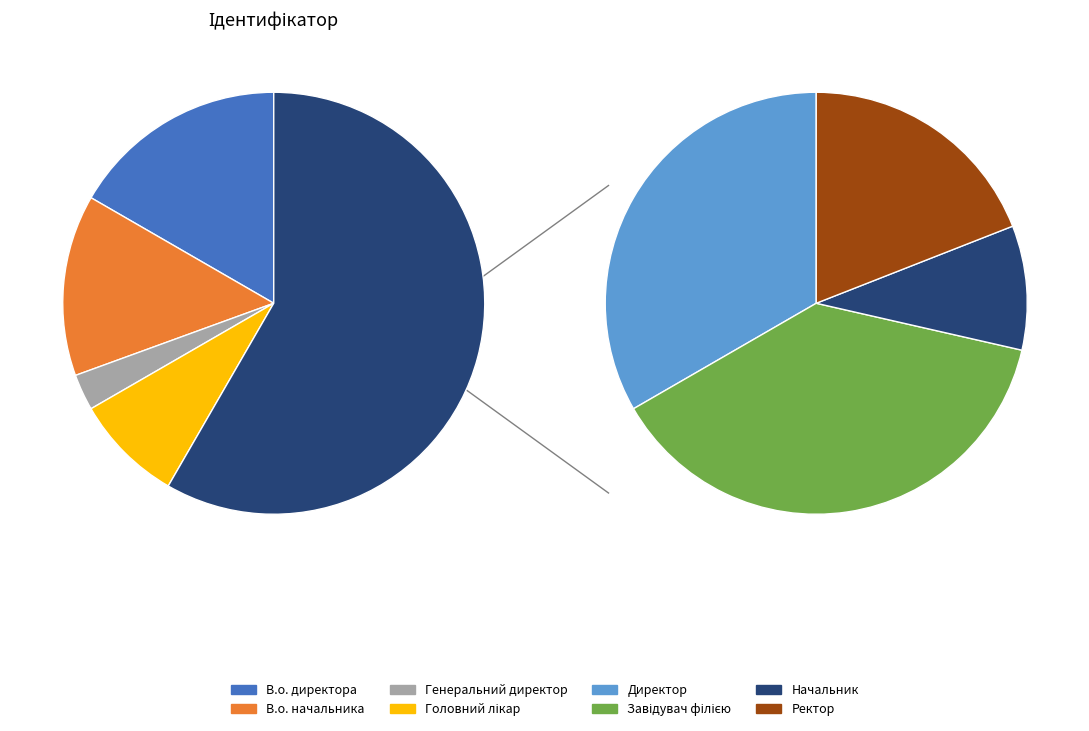

Combined, what portion of the pie is Головний лікар and В.о. директора?

25.0%